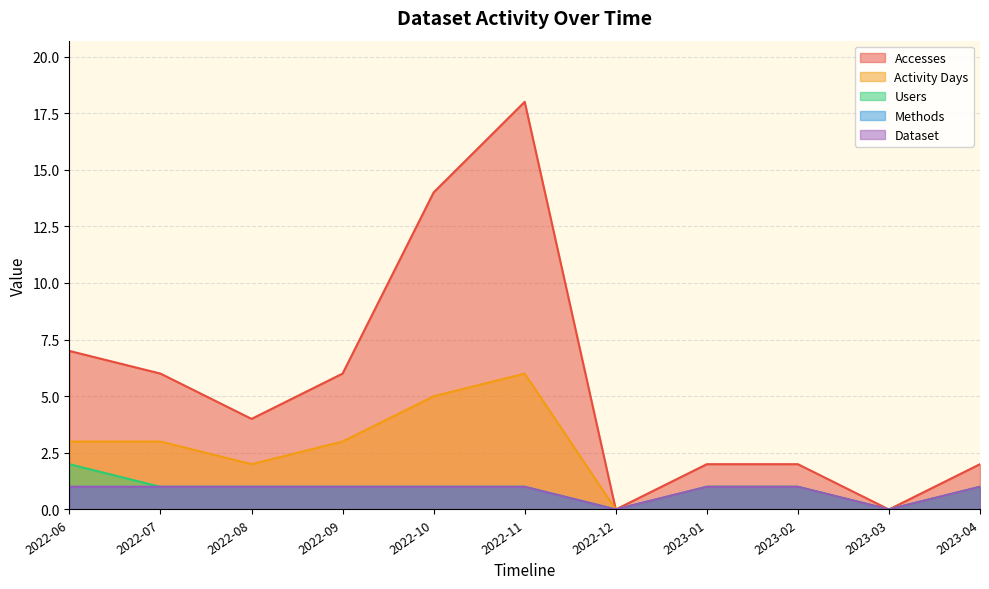

What is the value of the Accesses point at the 9th from the left?

2